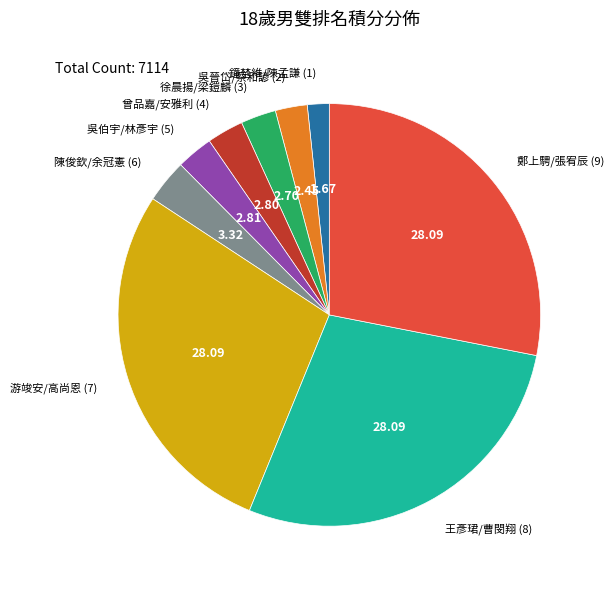

How many segments does this pie chart have?

9